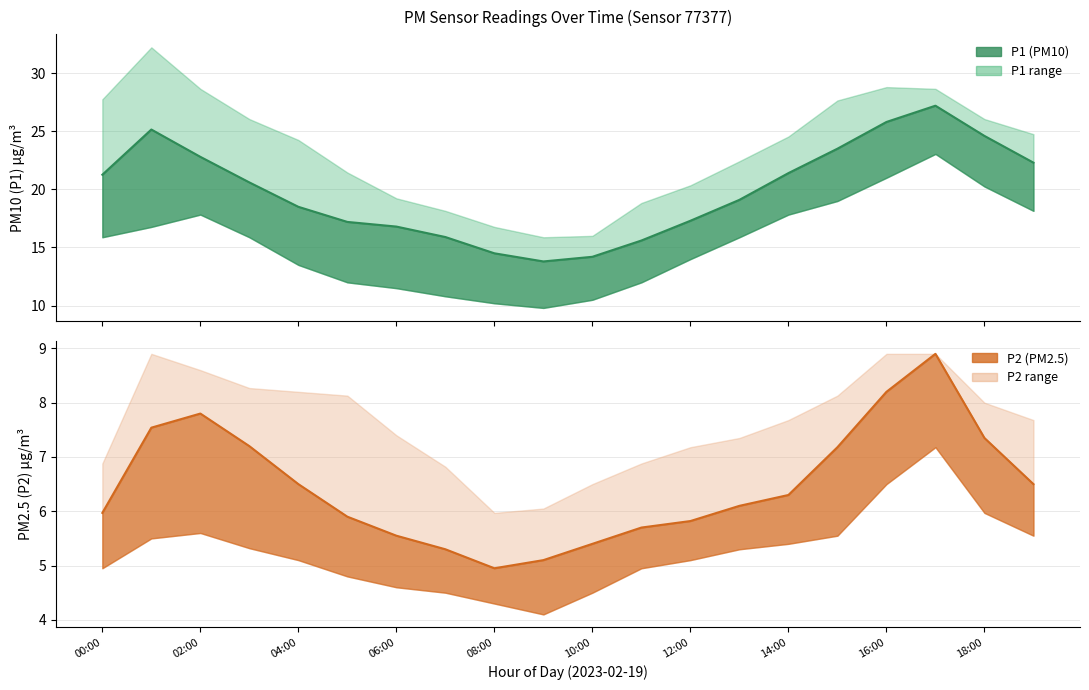

Which series has the largest total across all categories?

P1_upper